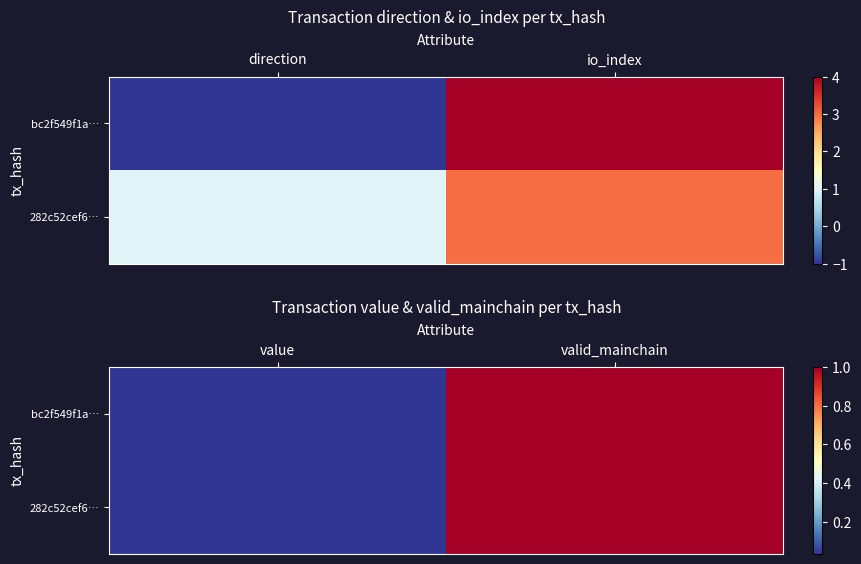

What is the average value of the 282c52cef6… series?

0.5